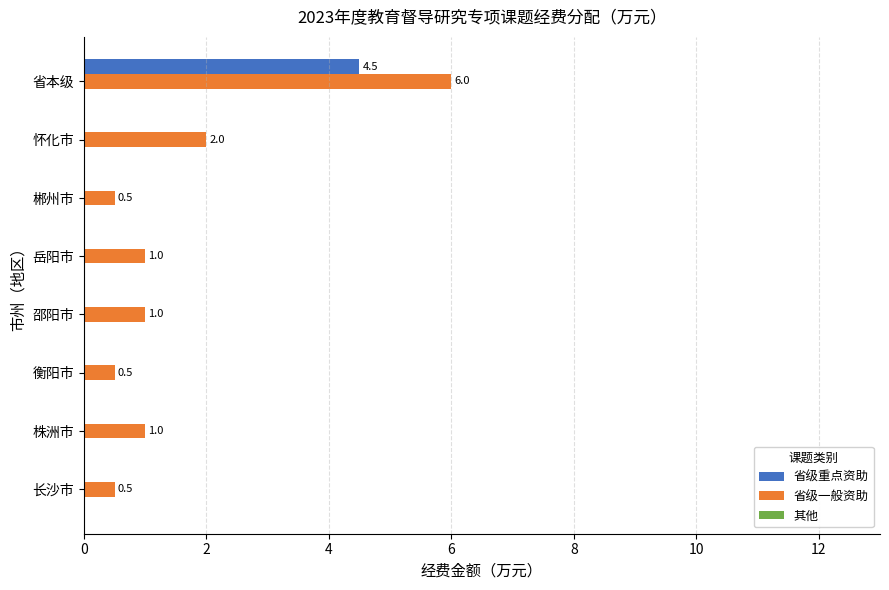

Between 株洲市 and 省本级, which series saw the biggest shift?

省级一般资助